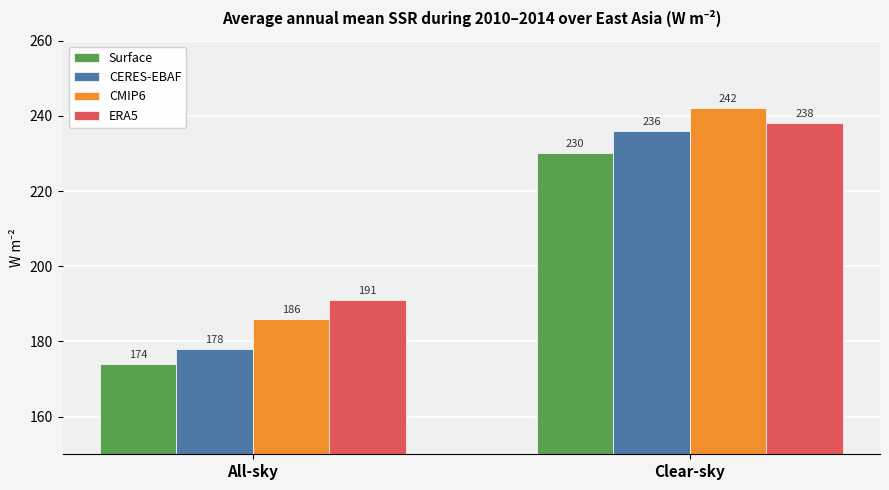

Where is CMIP6 nearest to the value 214?

All-sky